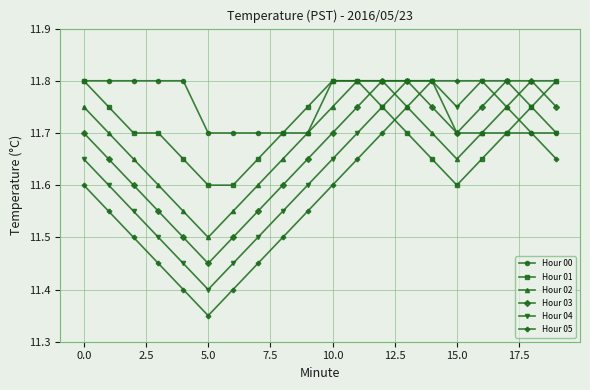

How many Hour 00 values are between 11 and 12?

20